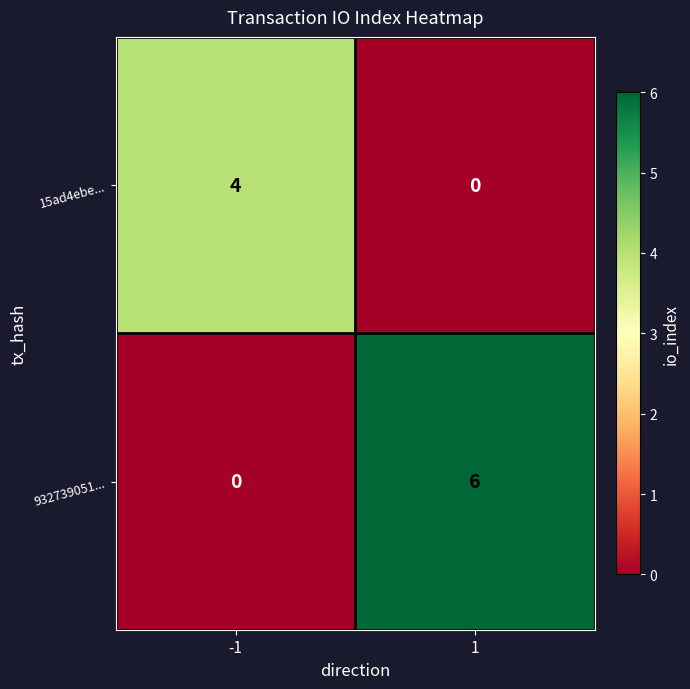

Which series changed the most between -1 and 1?

932739051...